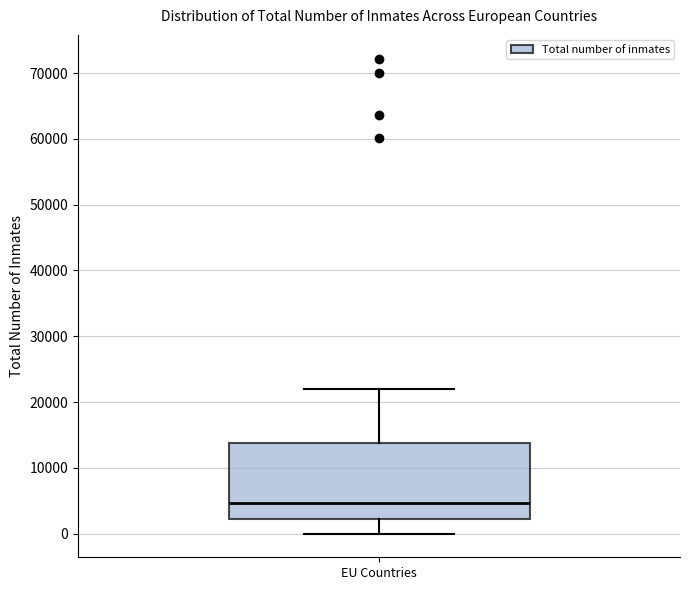

Read this box plot against the y-axis: the position of the median line, the range covered by the box, and the ends of both whiskers. The values are not printed on the chart, so give them approximately, as read against the axis.

median 5000, box 2000 to 14000, whiskers 0 to 22000